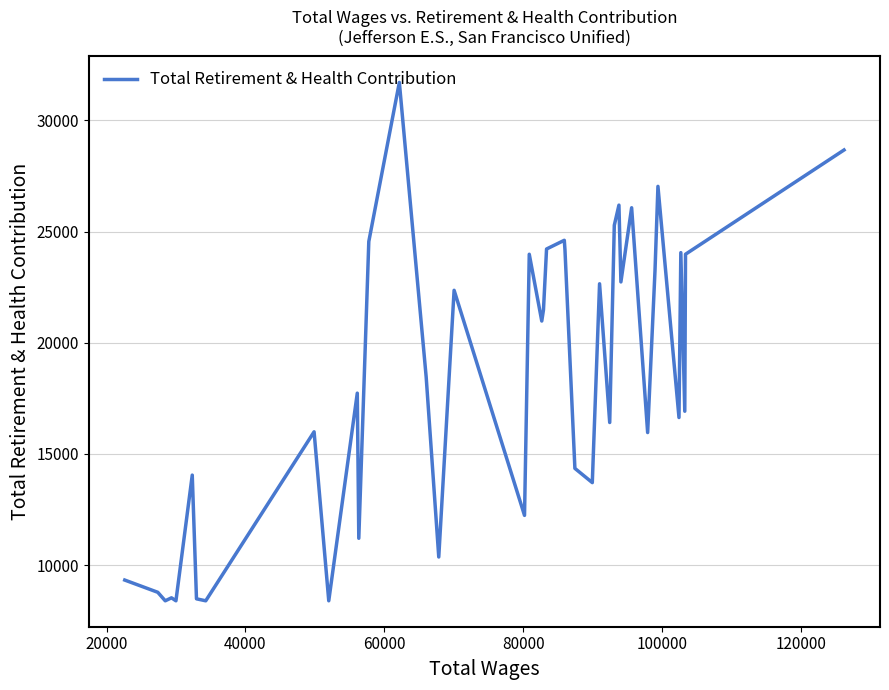

What is the greatest value displayed?

31706